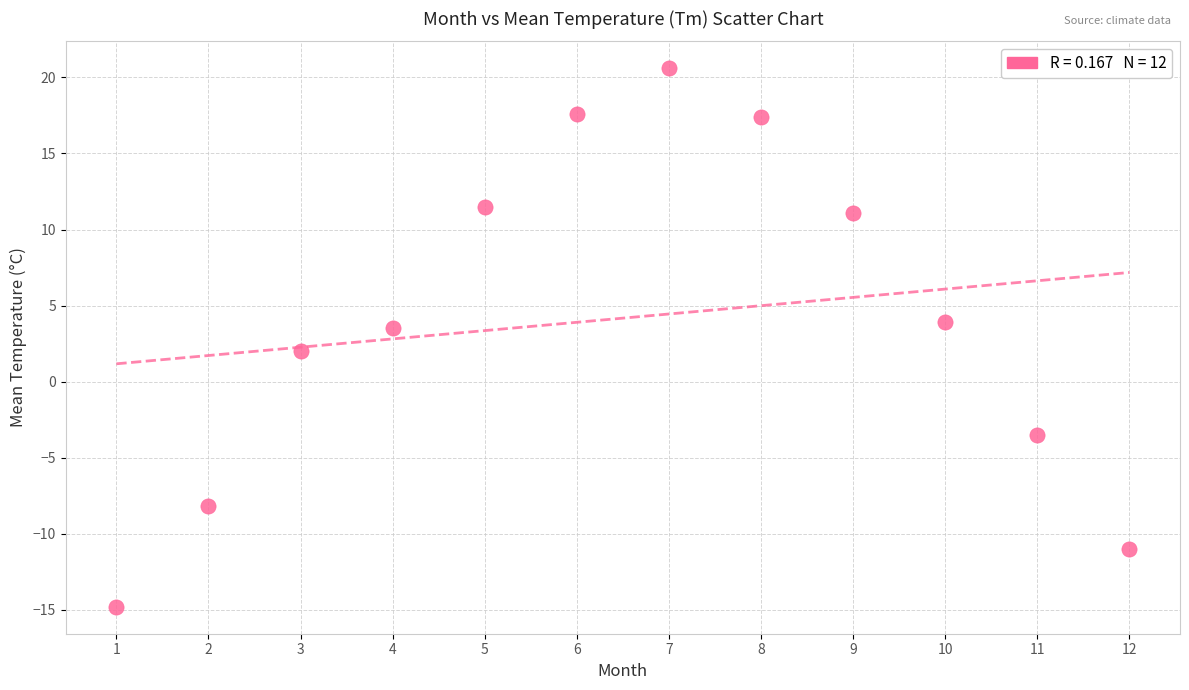

What is the range of X values (max minus min)?

11.0